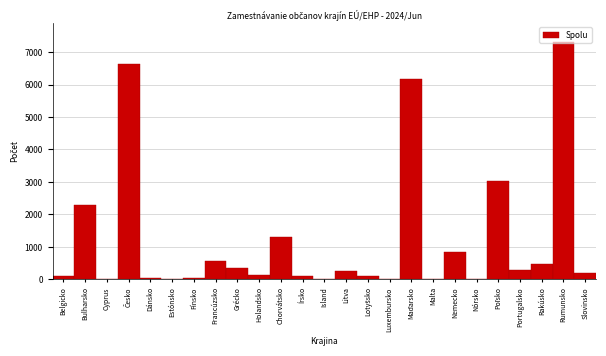

Is it true that the value at Litva is 255?

True